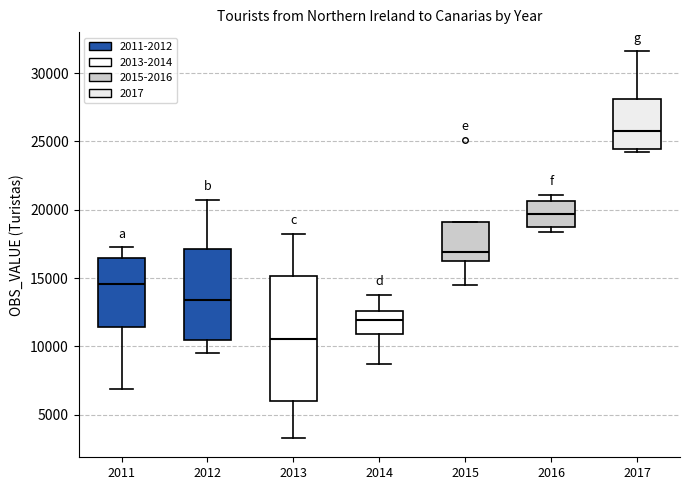

Comparing the boxes themselves (not the whiskers), which one is the tallest?

2013